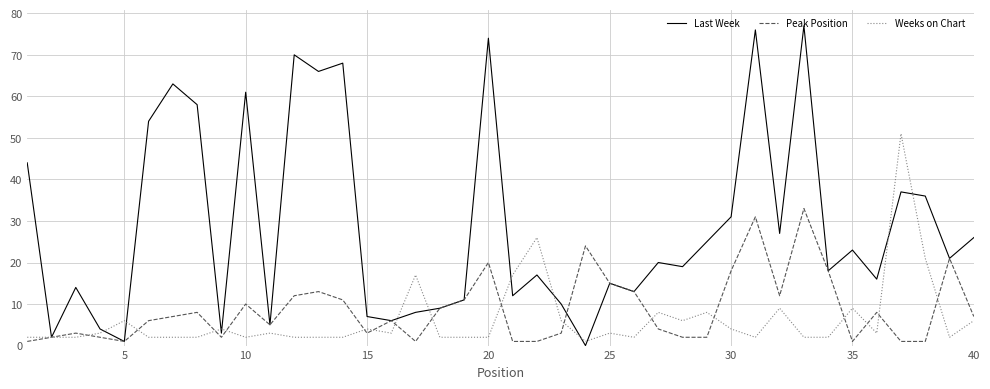

Rank the series by their maximum value, from highest to lowest.

Last Week, Weeks on Chart, Peak Position